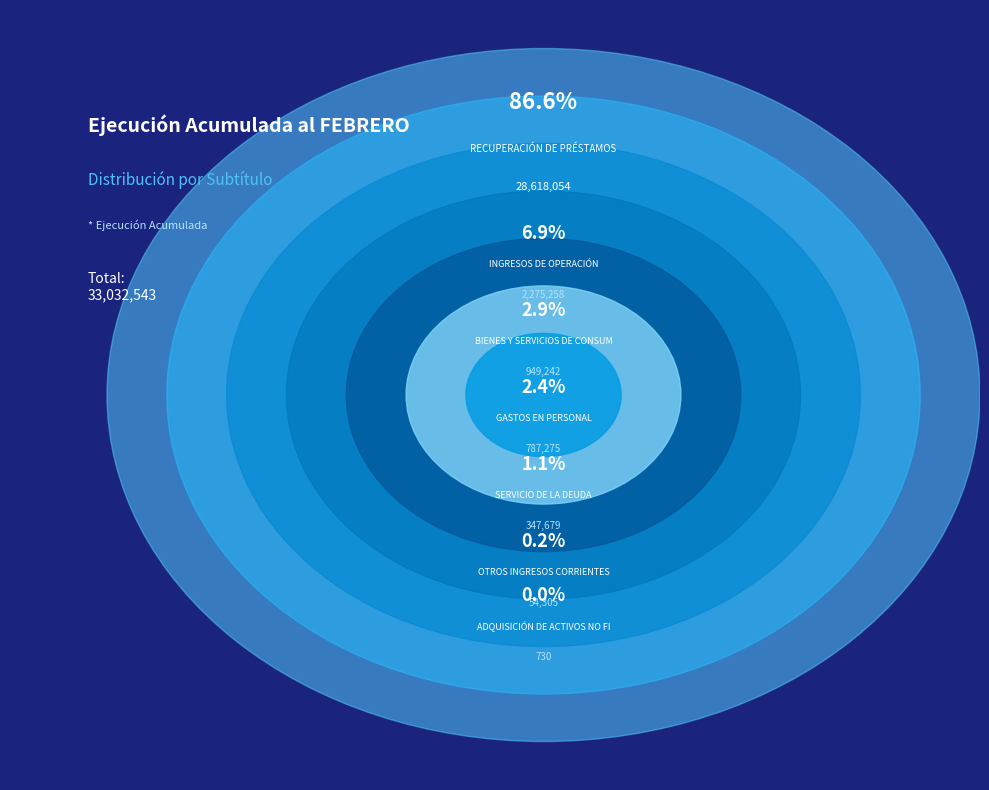

Rank the categories by value from lowest to highest.

ADQUISICIÓN DE ACTIVOS NO FINANCIEROS, OTROS INGRESOS CORRIENTES, SERVICIO DE LA DEUDA, GASTOS EN PERSONAL, BIENES Y SERVICIOS DE CONSUMO, INGRESOS DE OPERACIÓN, RECUPERACIÓN DE PRÉSTAMOS